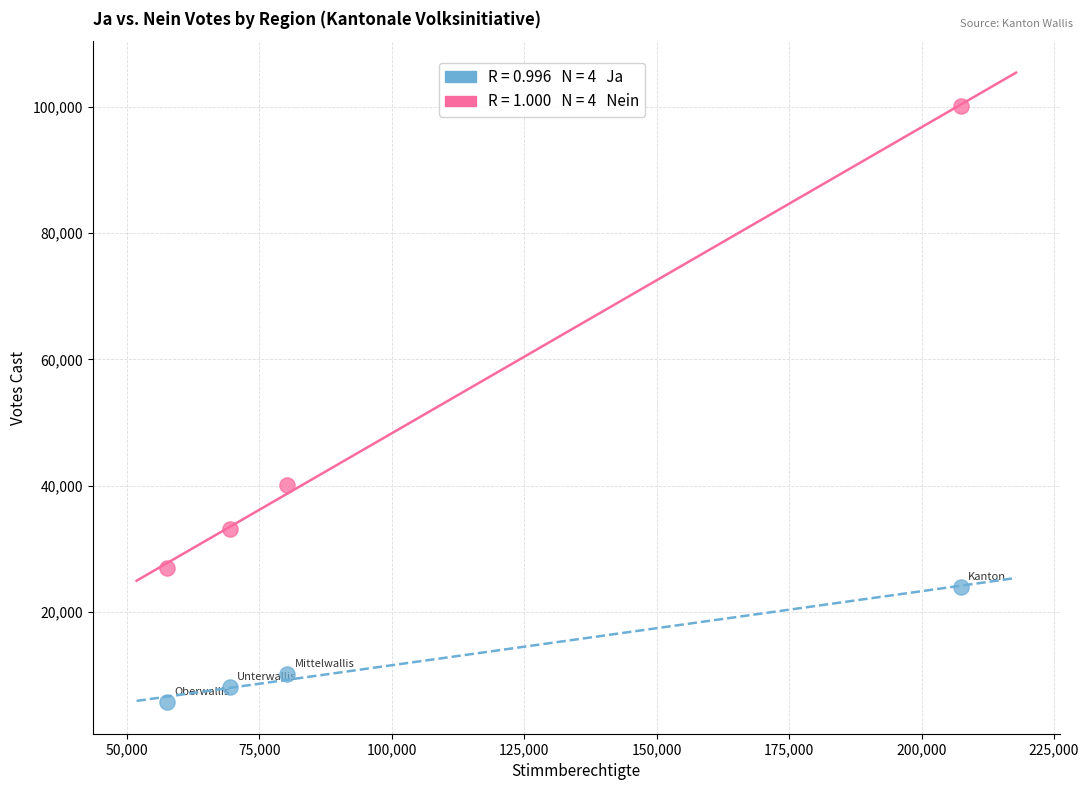

Across all data points, what is the range of Y values (max minus min)?

94508